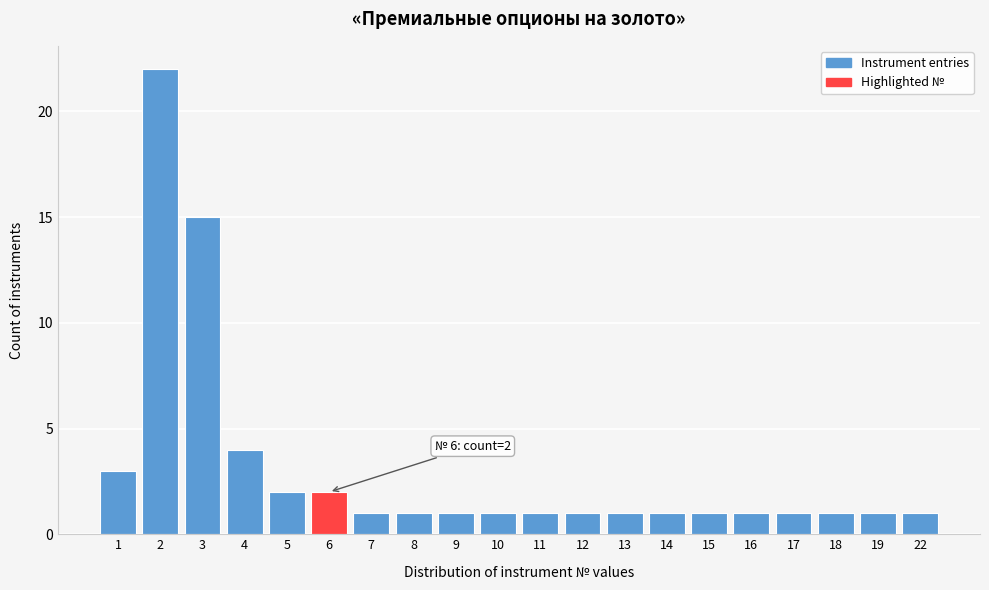

Reading right to left, extract all data points from this chart.

1	1	1	1	1	1	1	1	1	1	1	1	1	1	2	2	4	15	22	3